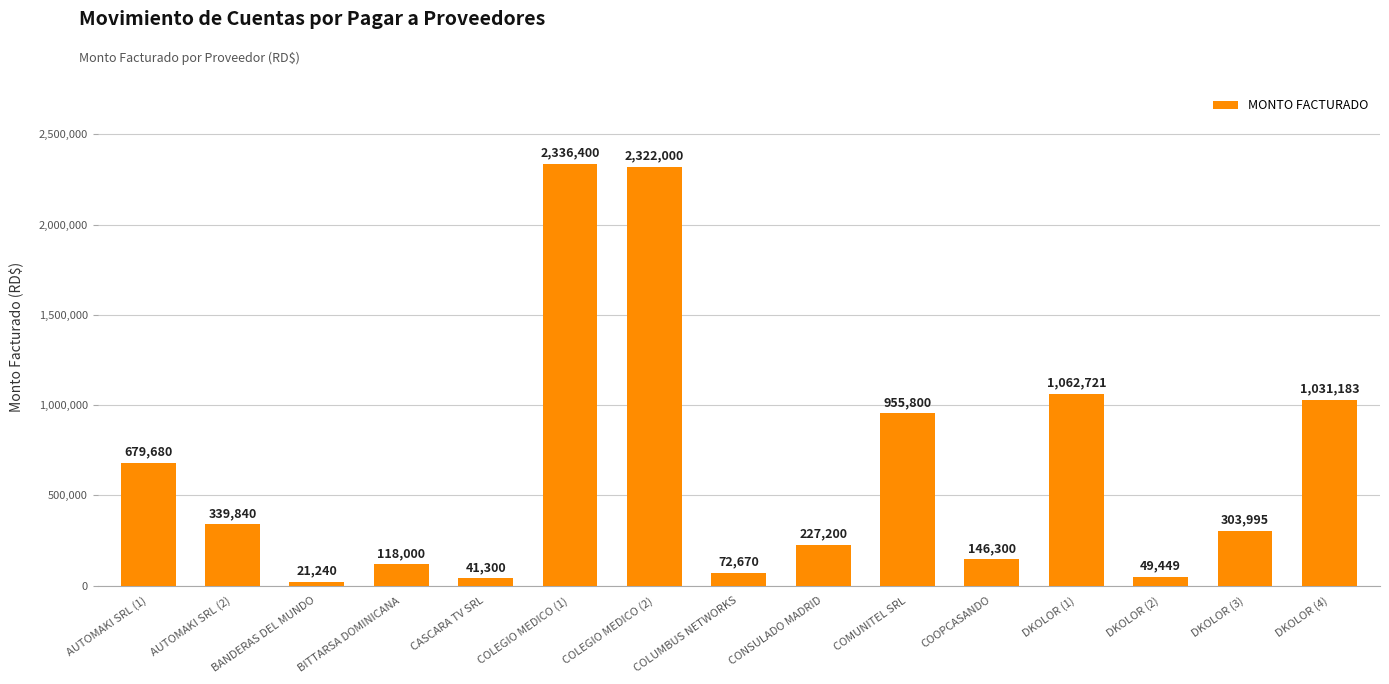

What is the value of the 3rd bar from the left?

21240.0